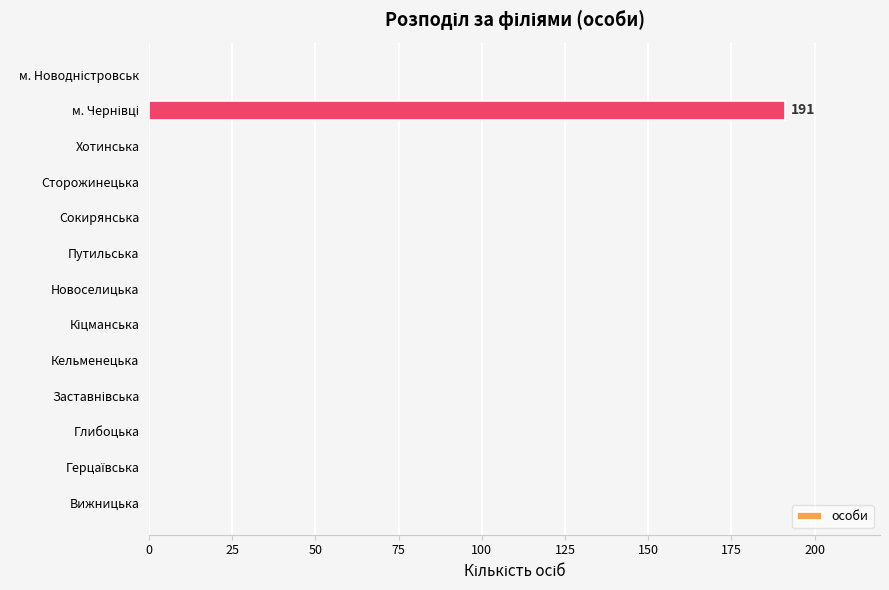

The chart shows a value of -91 at Вижницька. True or false?

False